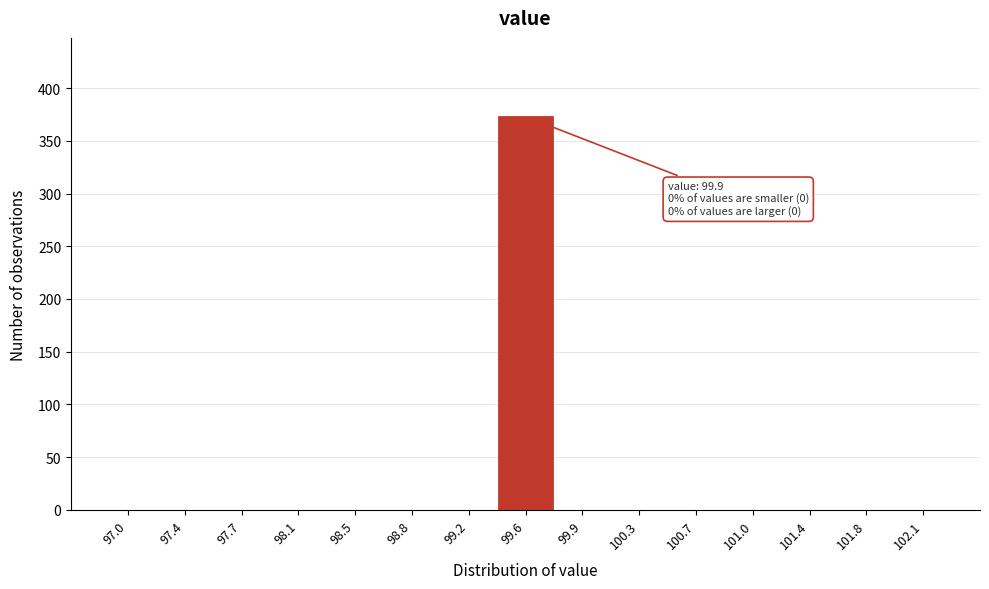

Reading left to right, what are all the values shown in this chart?

97.0=0	97.4=0	97.7=0	98.1=0	98.5=0	98.8=0	99.2=0	99.6=373	99.9=0	100.3=0	100.7=0	101.0=0	101.4=0	101.8=0	102.1=0